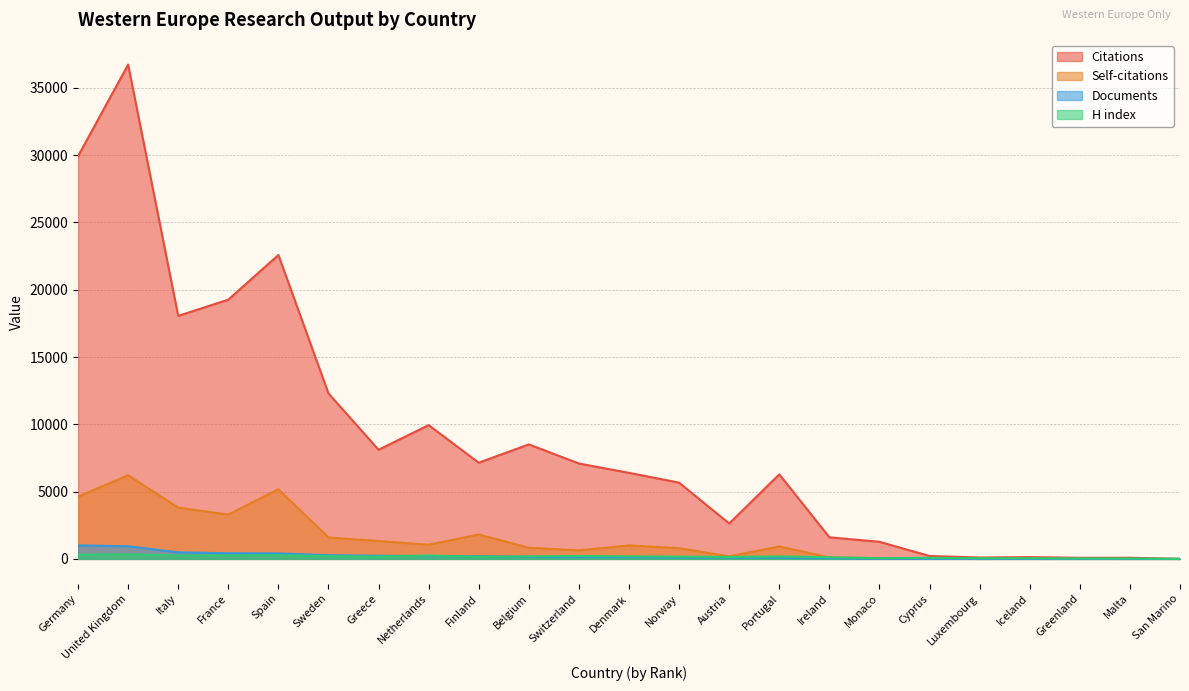

Reading left to right, what are all the values shown in this chart?

Citations: 29918	36723	18052	19263	22579	12295	8108	9939	7145	8507	7086	6393	5667	2628	6281	1606	1271	215	104	133	84	86	1
Self-citations: 4628	6215	3809	3294	5169	1590	1328	1054	1813	830	634	1002	795	192	924	112	54	32	2	4	18	0	0
Documents: 1002	939	490	420	409	277	232	211	195	150	143	138	113	104	94	50	12	7	5	3	2	2	1
H index: 303	347	247	253	270	202	173	253	158	187	218	190	169	147	183	123	51	79	48	47	33	29	2